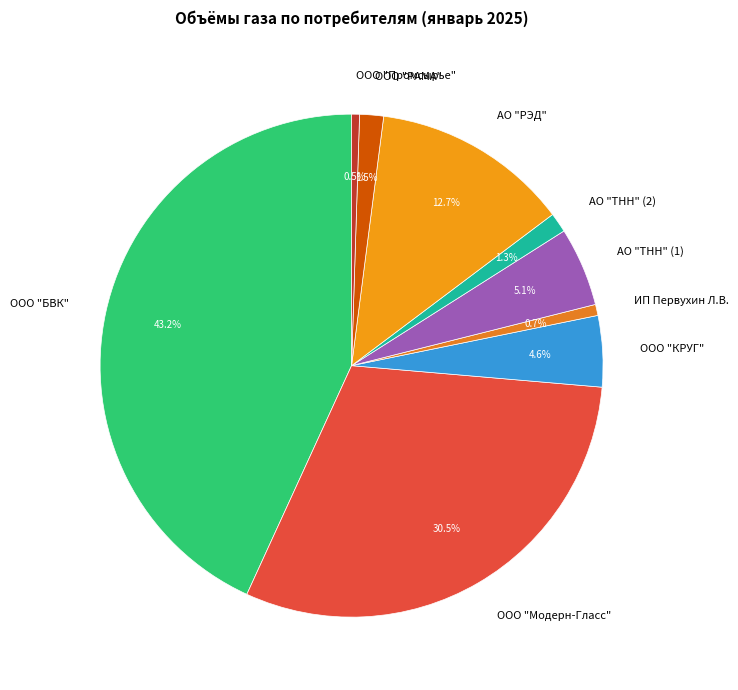

How much of the chart is everything except ООО "КРУГ"?

95.4%